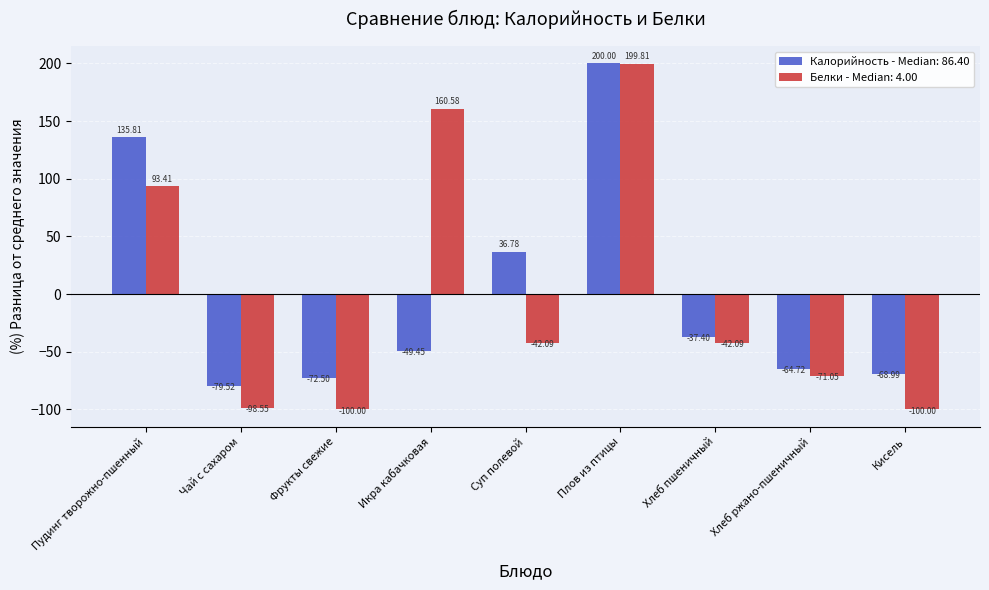

Where is Белки - Median: 4.00 nearest to the value 49?

Пудинг творожно-пшенный